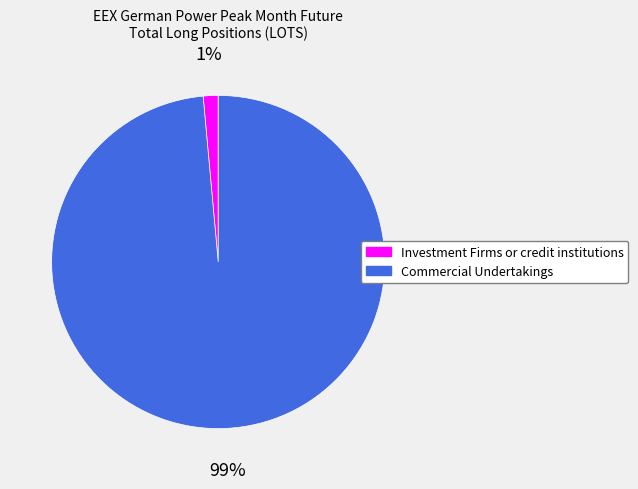

How many slices are in this pie chart?

2